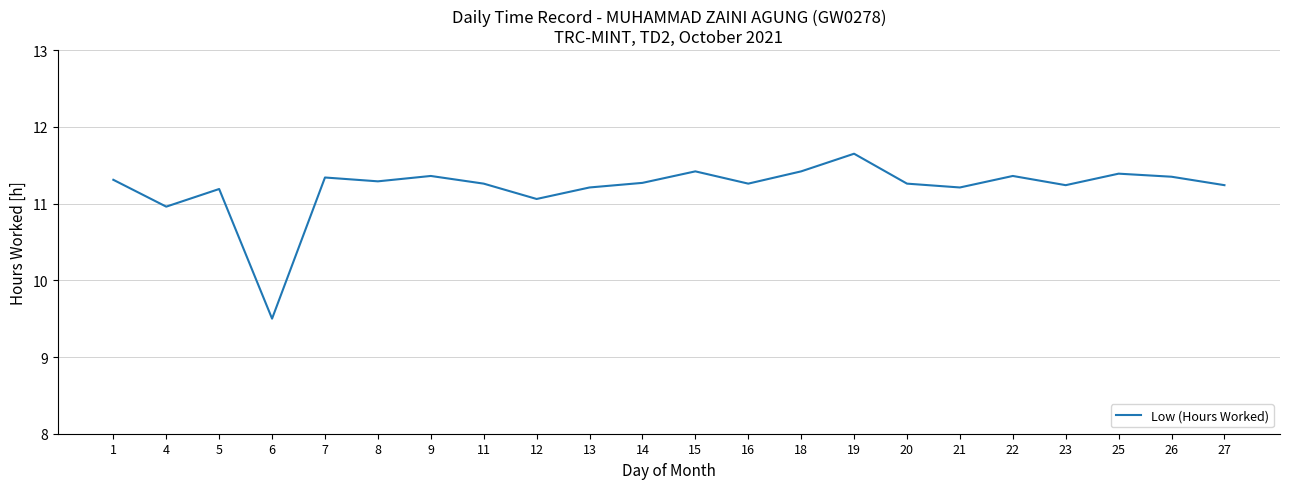

Read the value at 20.

11.3